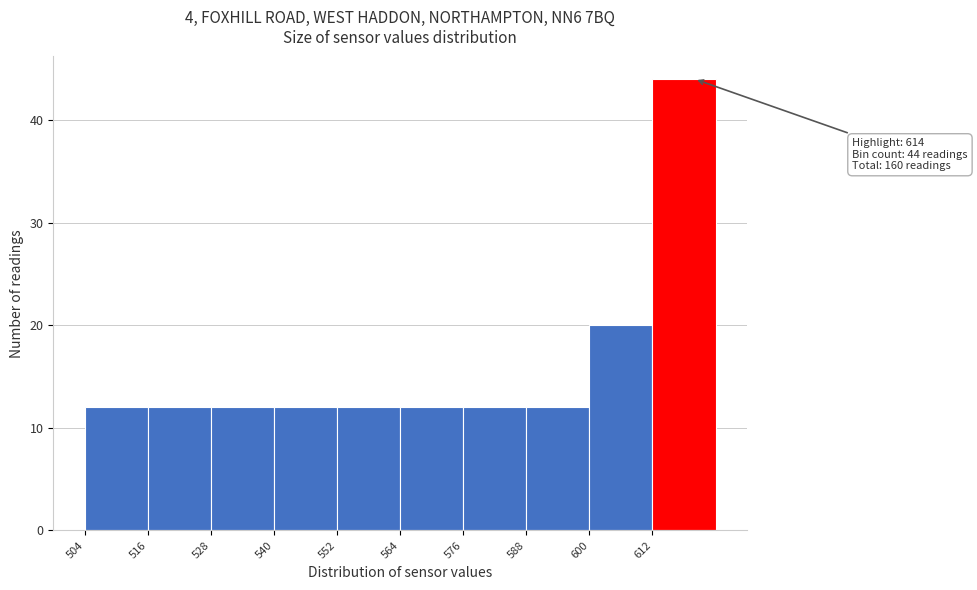

Which range on the x-axis has the tallest bar?

612 to 624